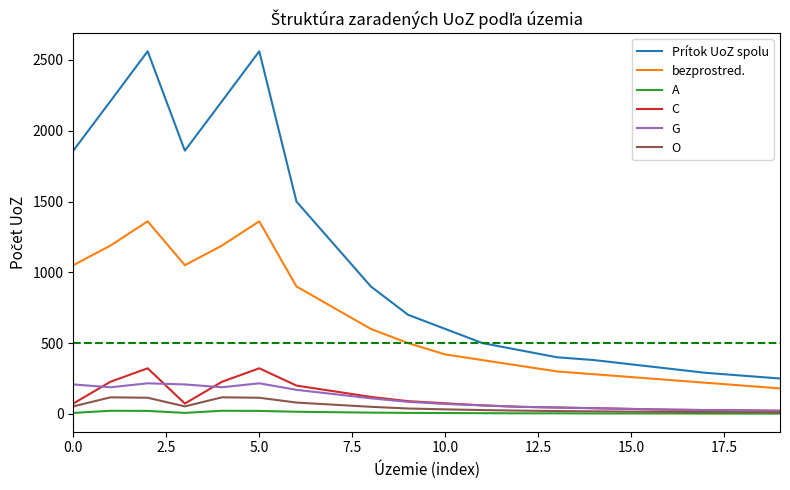

What is the difference between the maximum and minimum values in the A series?

20